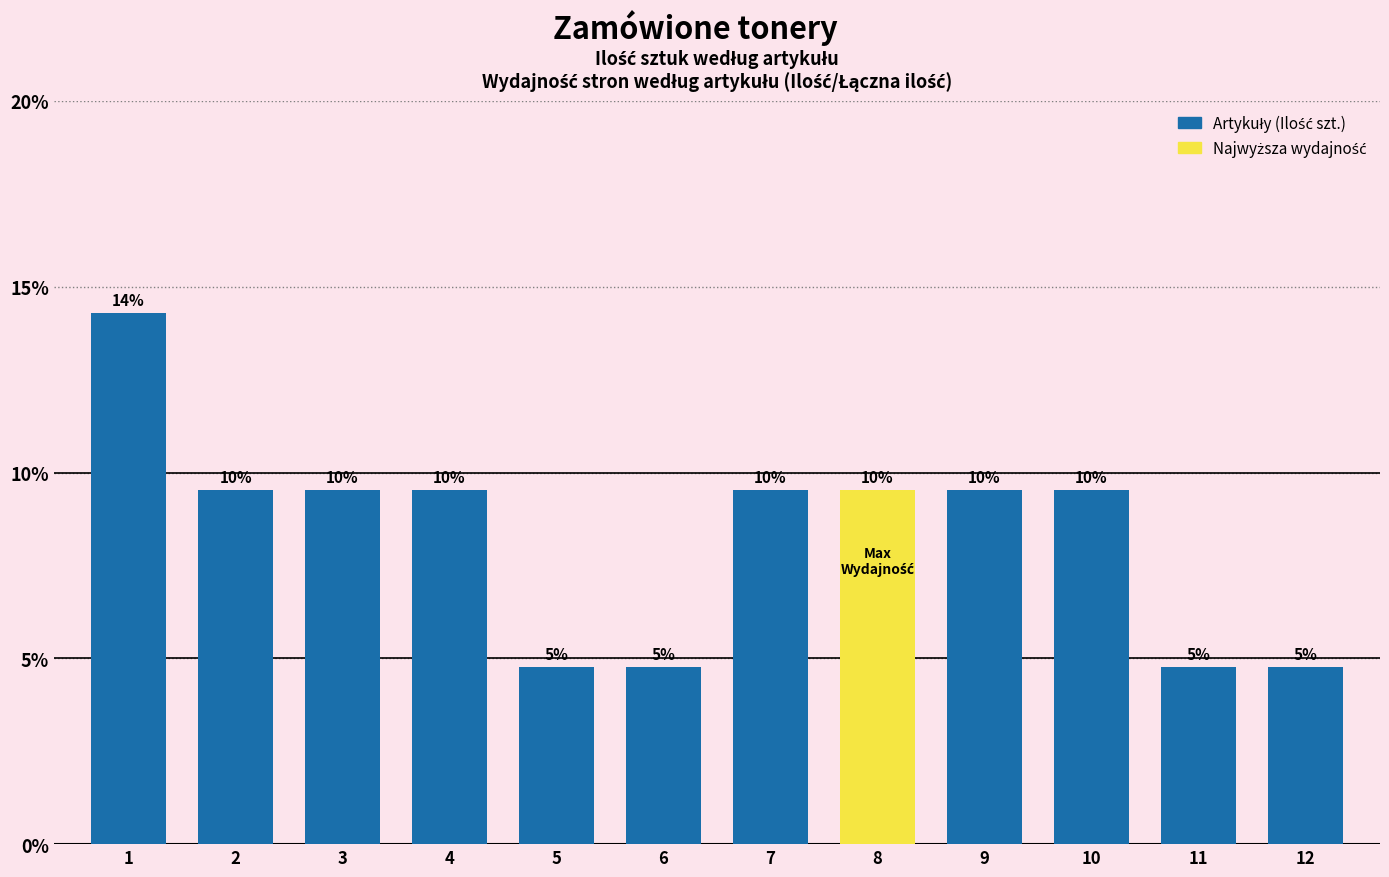

Are the bars horizontal?

No